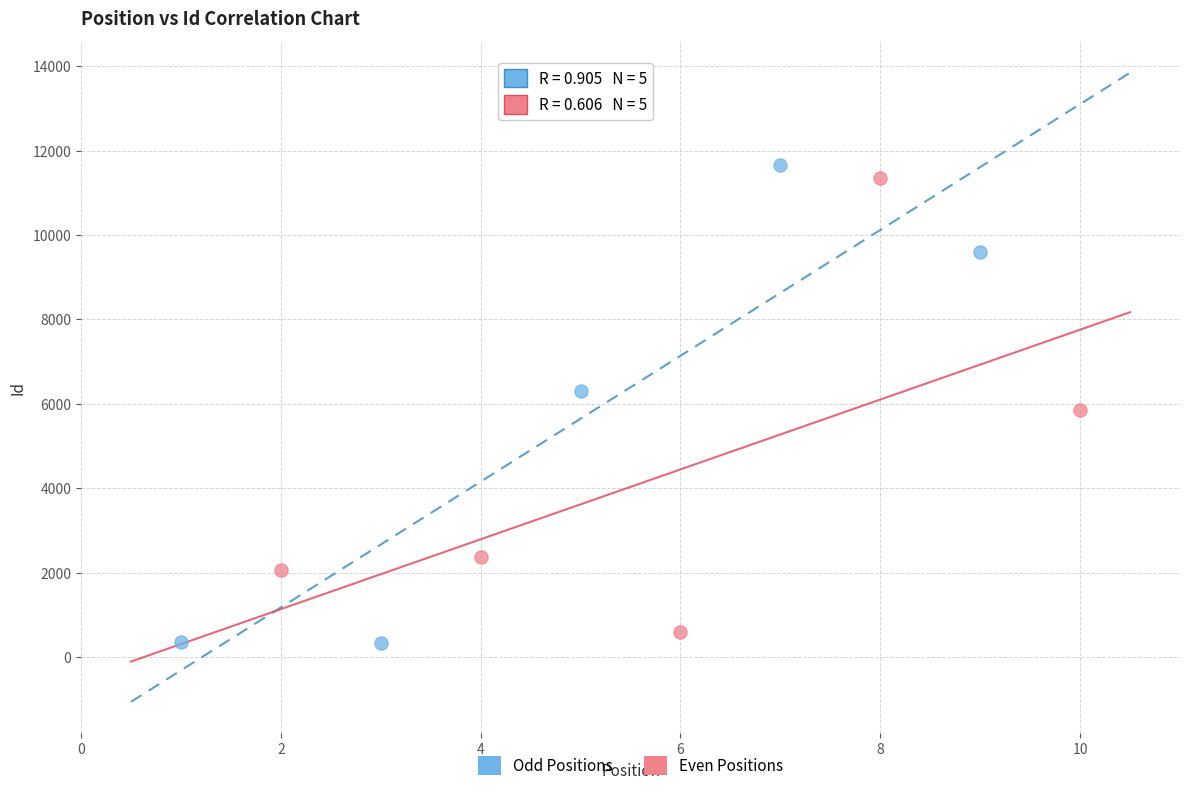

What are all the series names shown in the legend?

Odd Positions, Even Positions